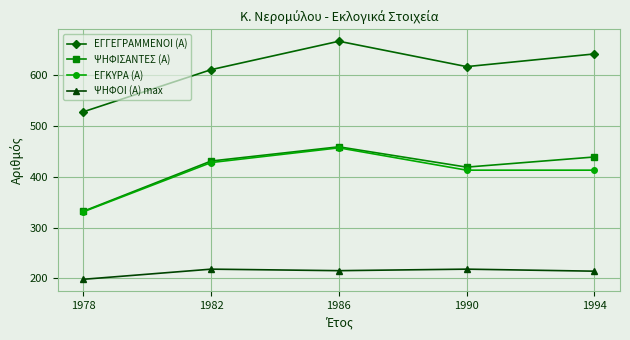

The value of ΨΗΦΙΣΑΝΤΕΣ (Α) at 1982 is 431. True or false?

True